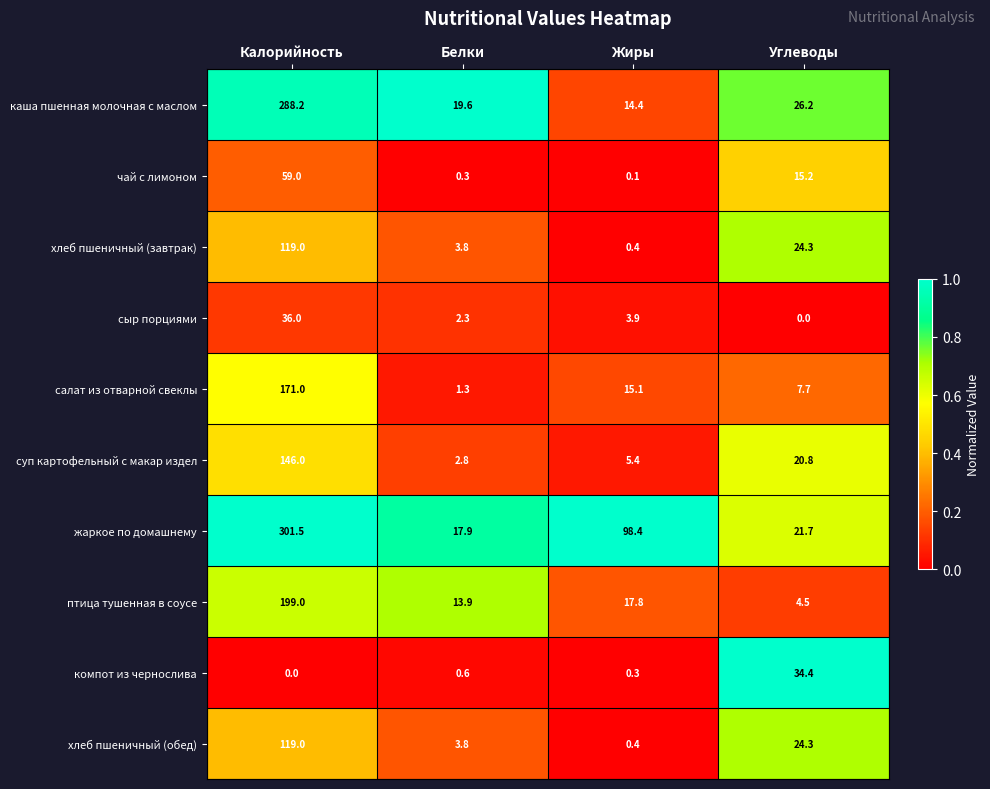

True or false: жаркое по домашнему has a value of 17.9 at Белки.

True